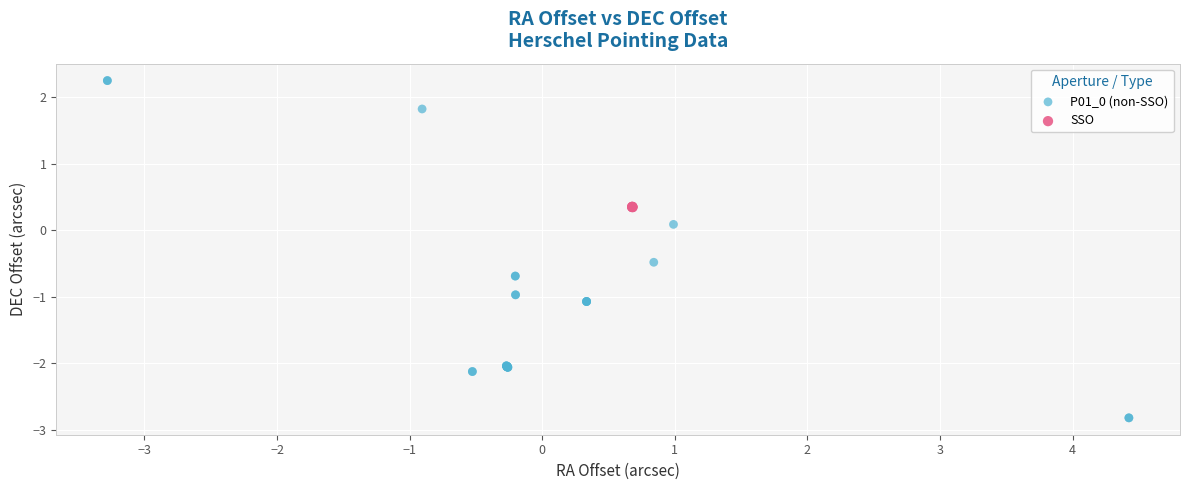

Which series contains the highest Y value?

P01_0 (non-SSO)